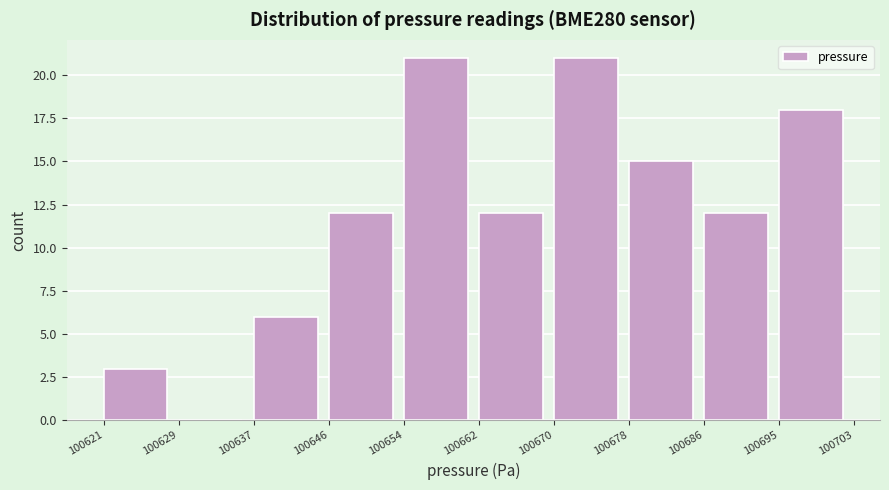

Reading left to right, what are all the values shown in this chart?

100621=3	100629=0	100637=6	100646=12	100654=21	100662=12	100670=21	100678=15	100686=12	100695=18